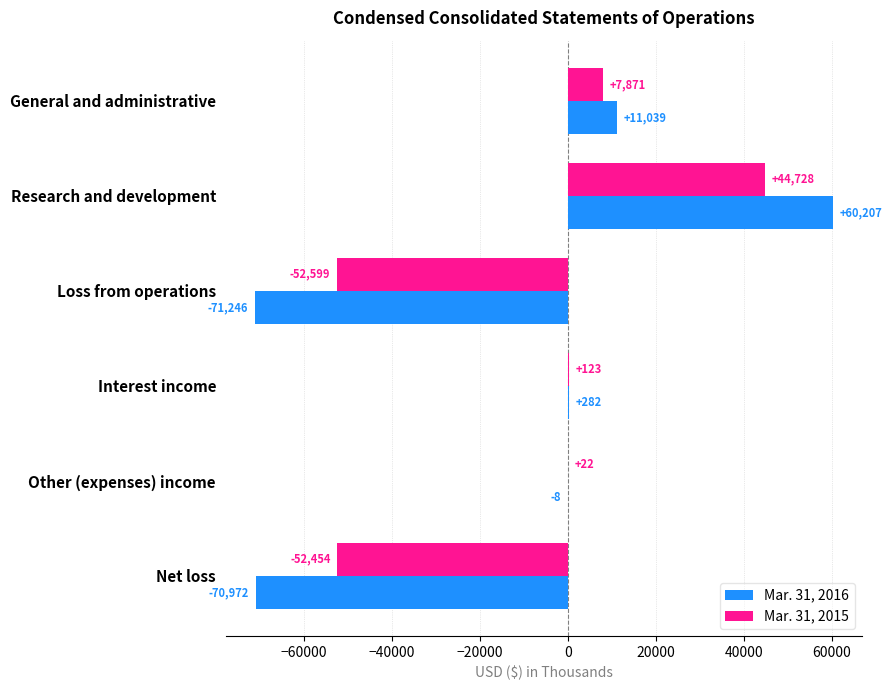

At which label is Mar. 31, 2016 closest to -5519?

Other (expenses) income